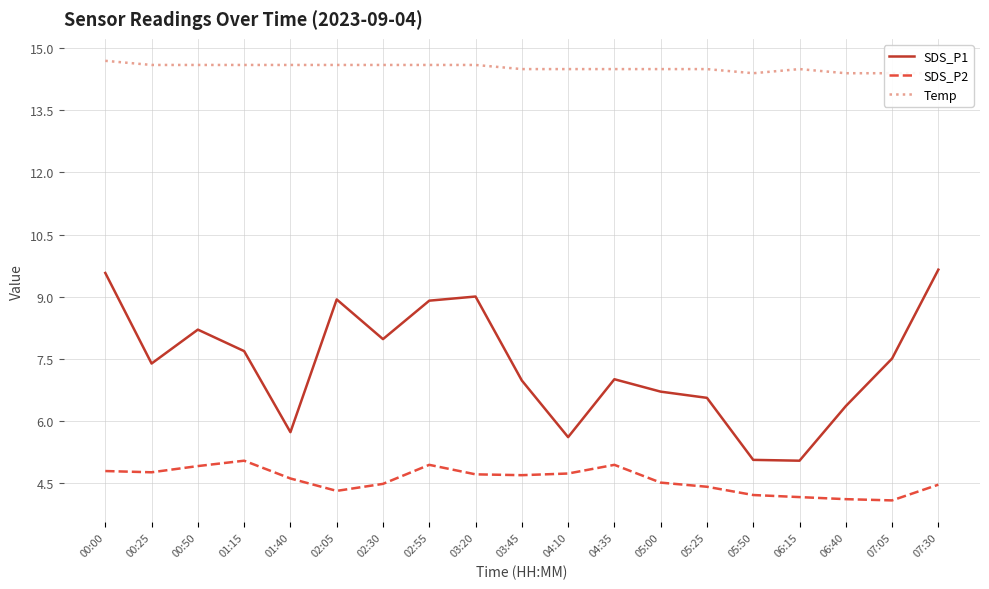

Rank the series at 04:35 from lowest to highest value.

SDS_P2, SDS_P1, Temp